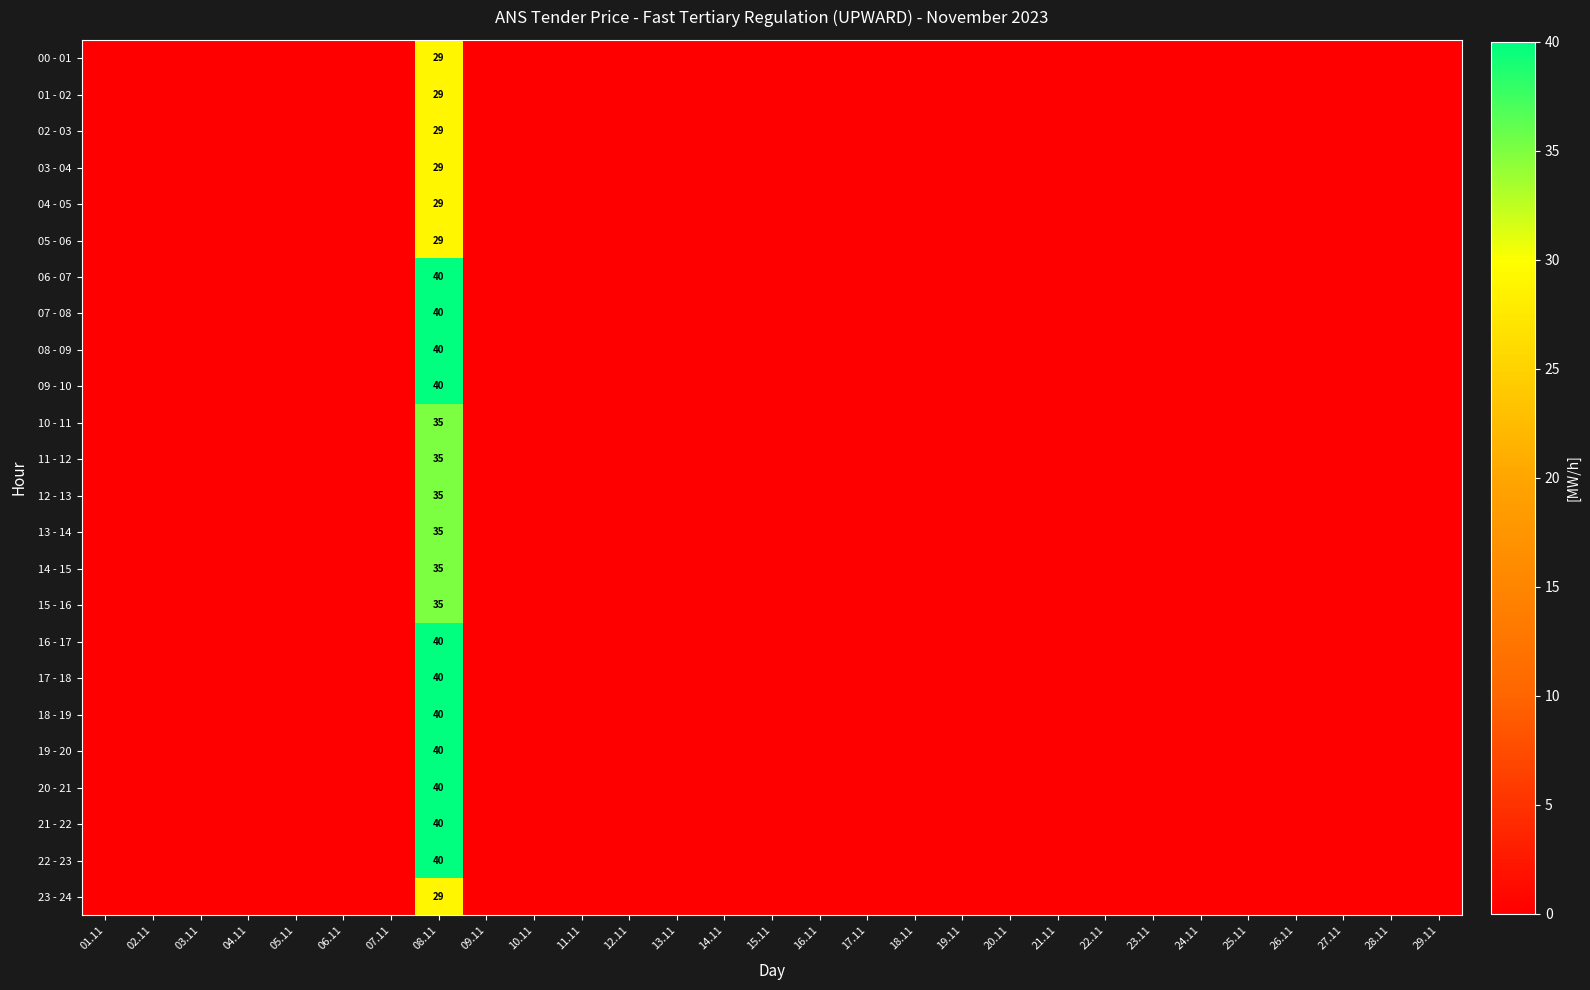

Which category has the highest value in the 06 - 07 series?

08.11